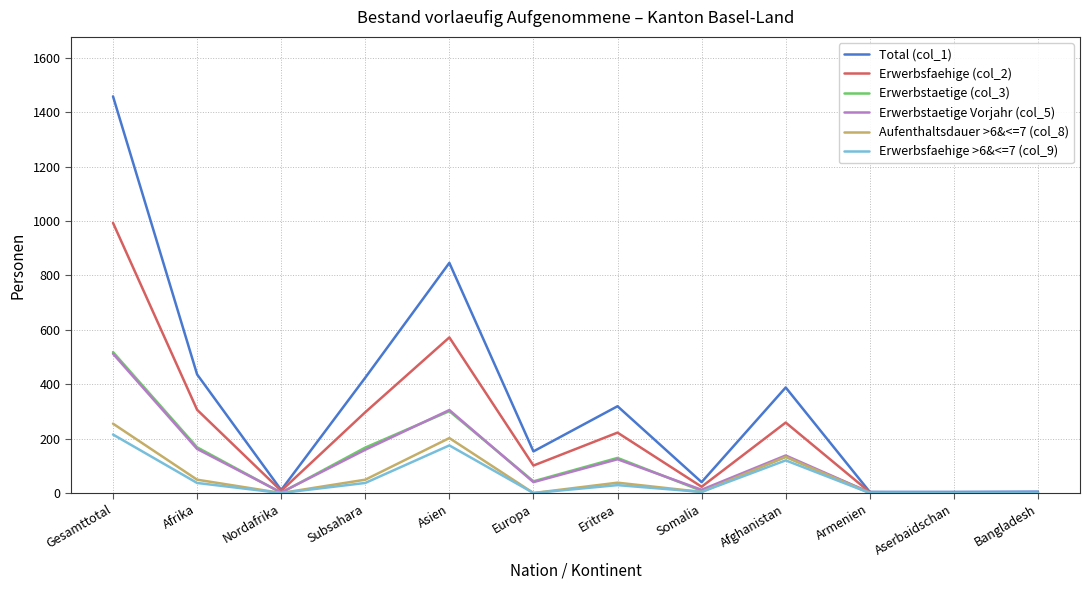

At which category does Erwerbstaetige (col_3) reach its first local valley?

Nordafrika